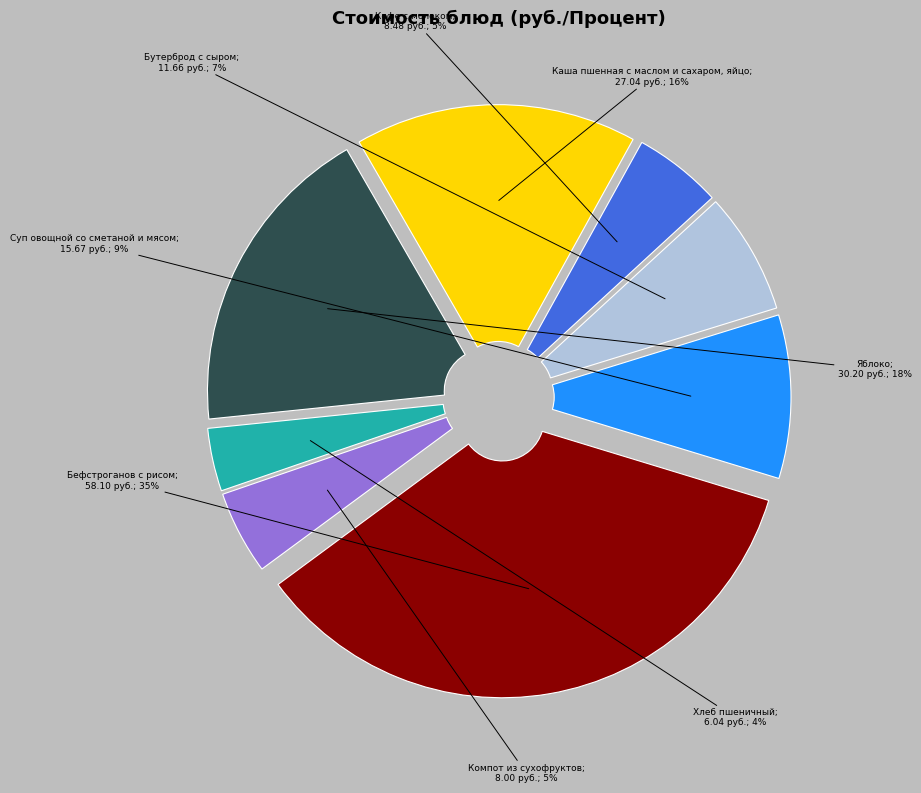

Count the number of slices in the pie.

8